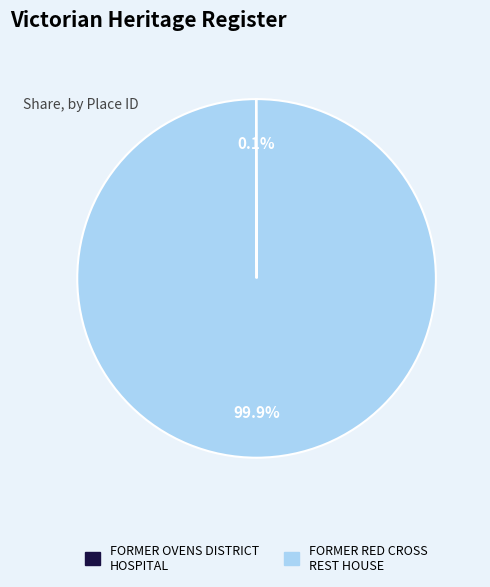

Which category has the biggest portion of the pie?

FORMER RED CROSS REST HOUSE